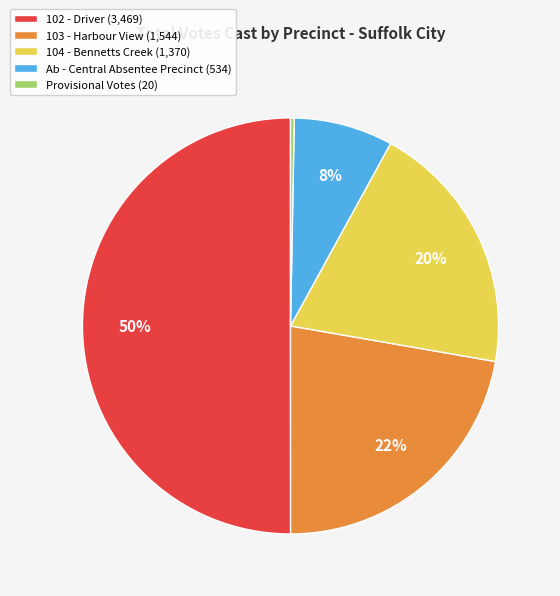

What is the largest slice in the pie chart?

102 - Driver